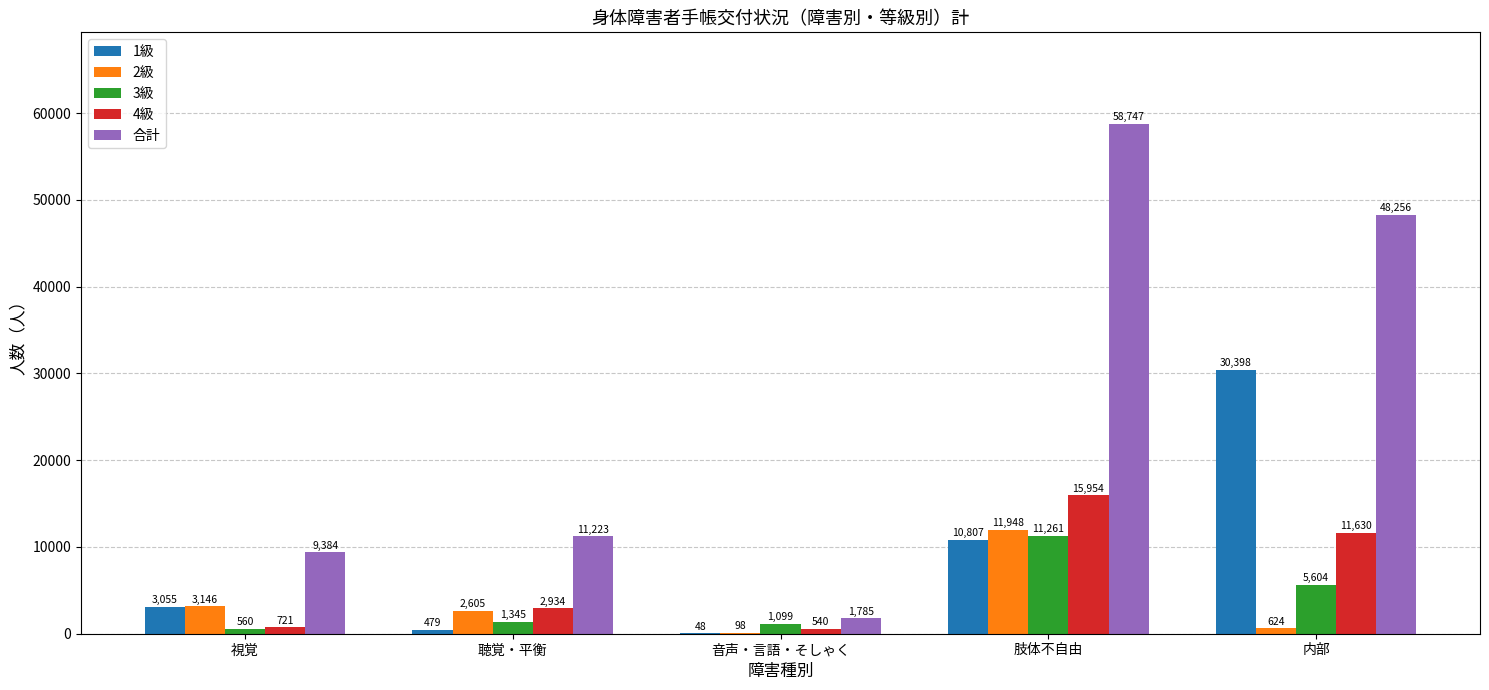

True or false: 1級 has a value of 48 at 音声・言語・そしゃく.

True